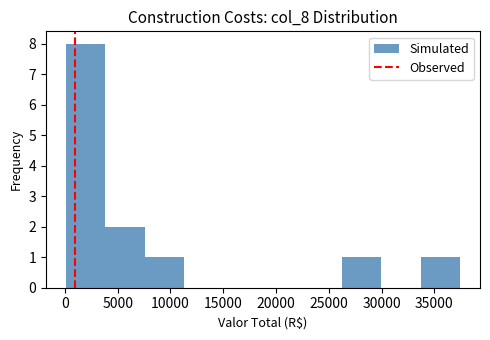

Reading left to right, transcribe this chart: for each bar, give the range it covers on the x-axis and its height. Neither the bar edges nor the heights are printed on the chart, so give them approximately, as read against the axes.

0 to 4000: 8
4000 to 7500: 2
7500 to 11500: 1
11500 to 15000: 0
15000 to 19000: 0
19000 to 22500: 0
22500 to 26000: 0
26000 to 30000: 1
30000 to 33500: 0
33500 to 37500: 1